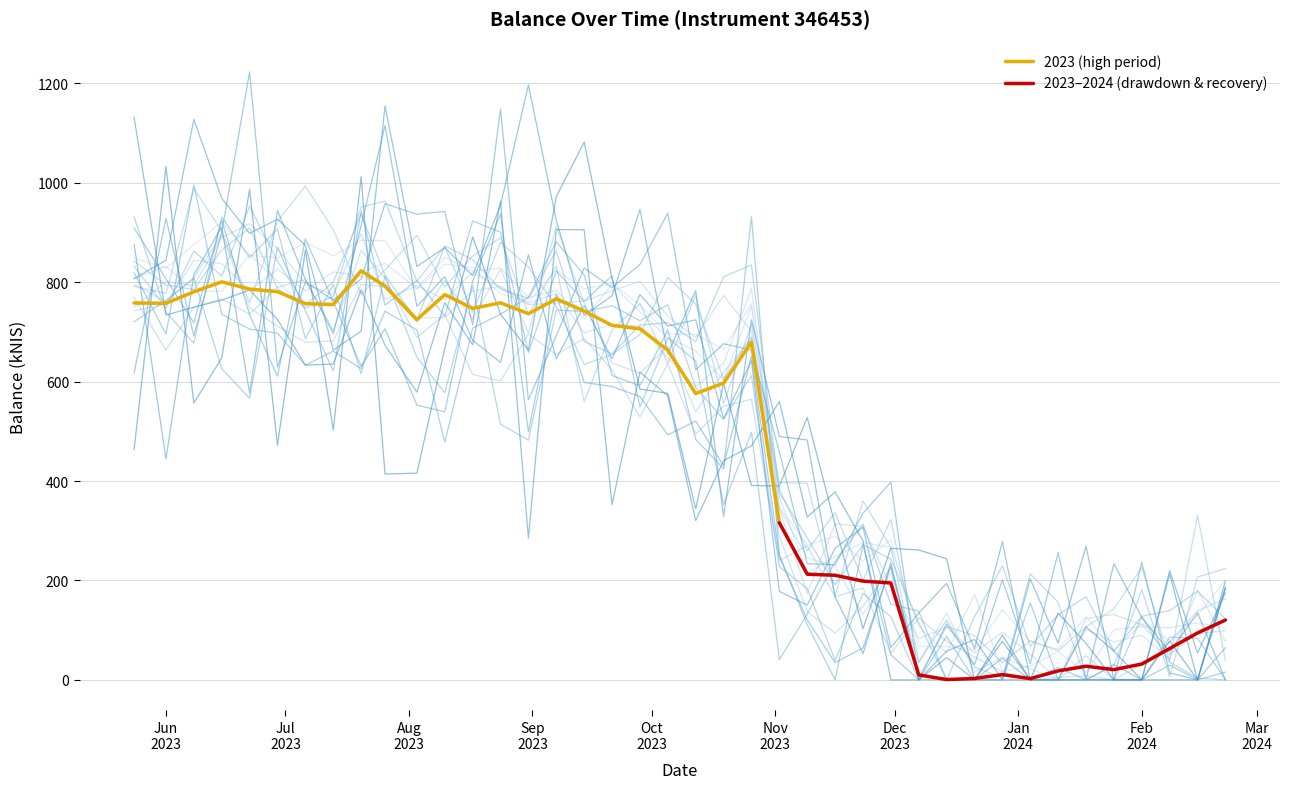

At which category does the chart reach its minimum across all series?

2024-01-25